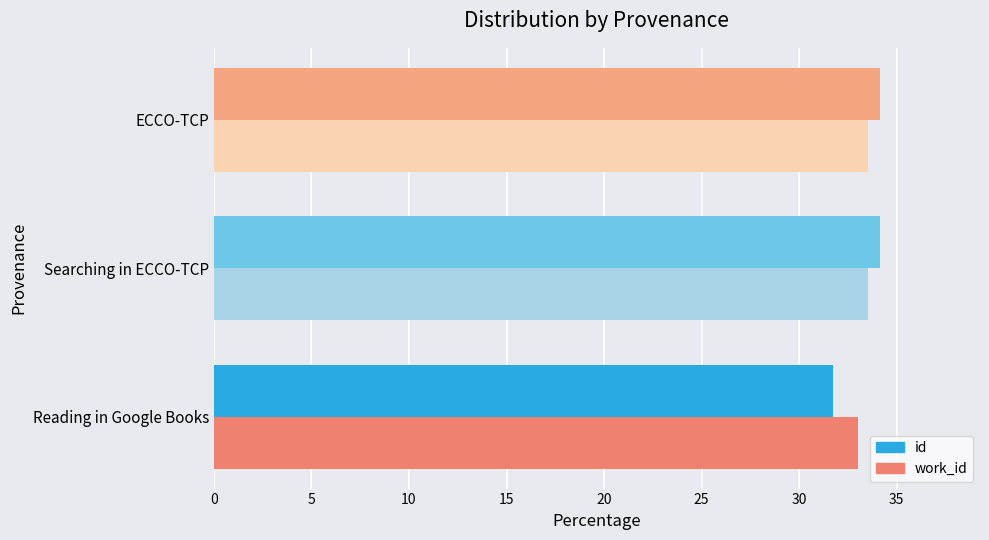

Which series has the widest spread of values?

id